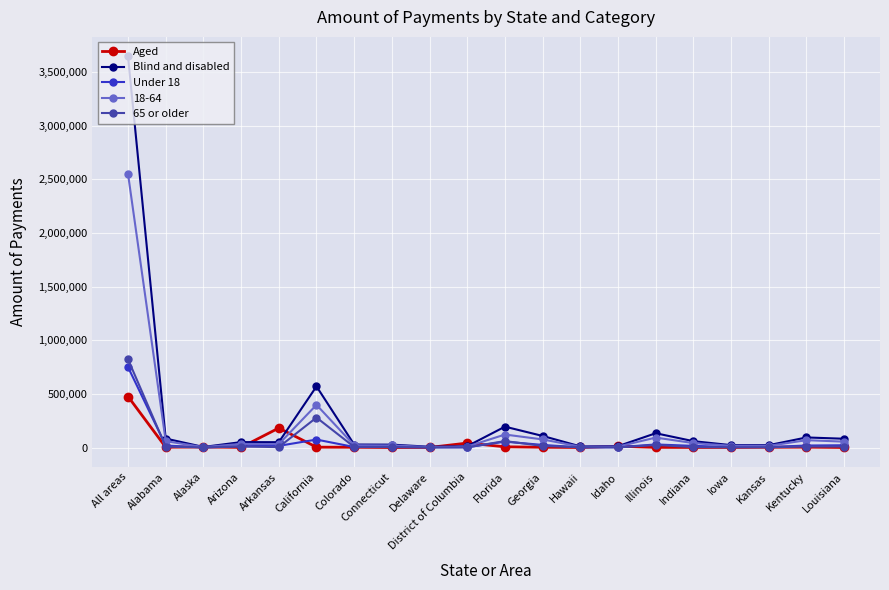

What is the difference between the maximum and minimum values in the Blind and disabled series?

3639250